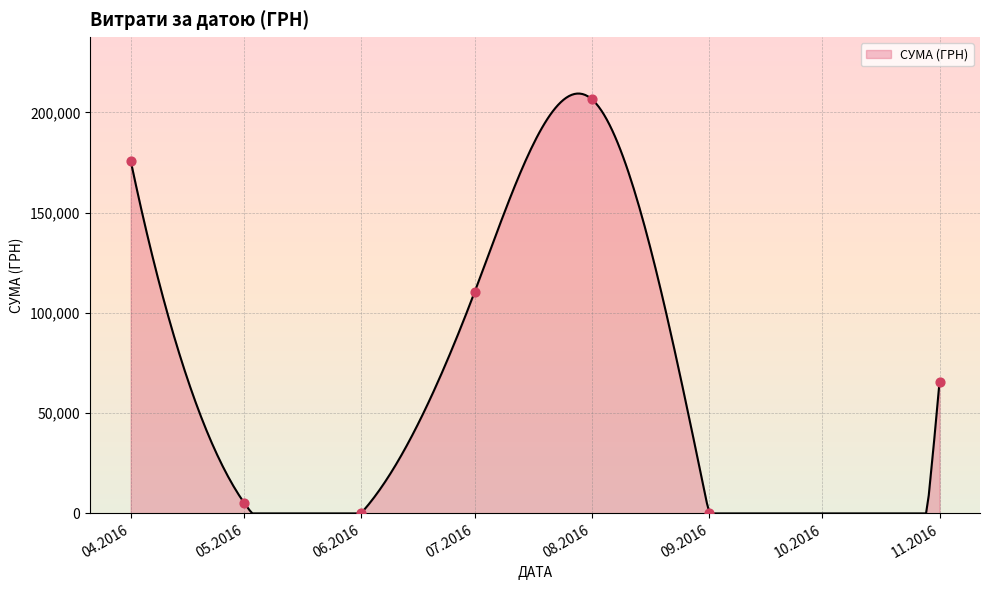

What is the maximum value for СУМА (ГРН)?

209438.1